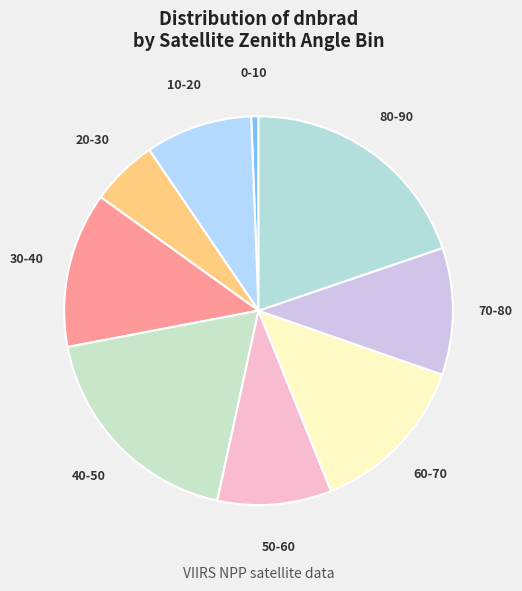

Is 70-80 the majority of the pie?

No